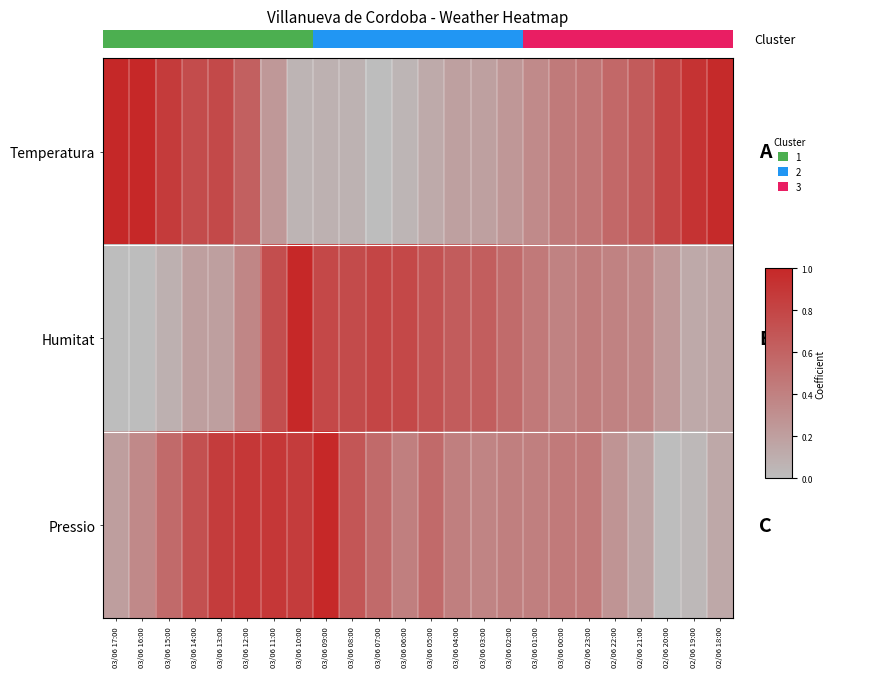

True or false: Temperatura has a value of 1.4 at 02/06 19:00.

False